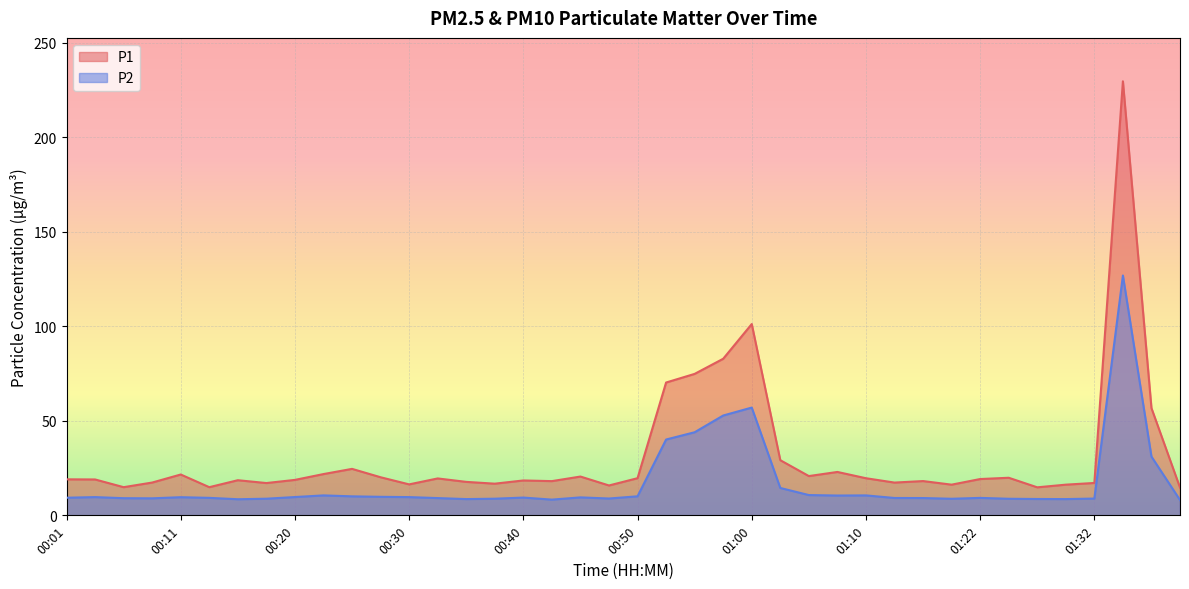

What is the average value of the P2 series?

16.8